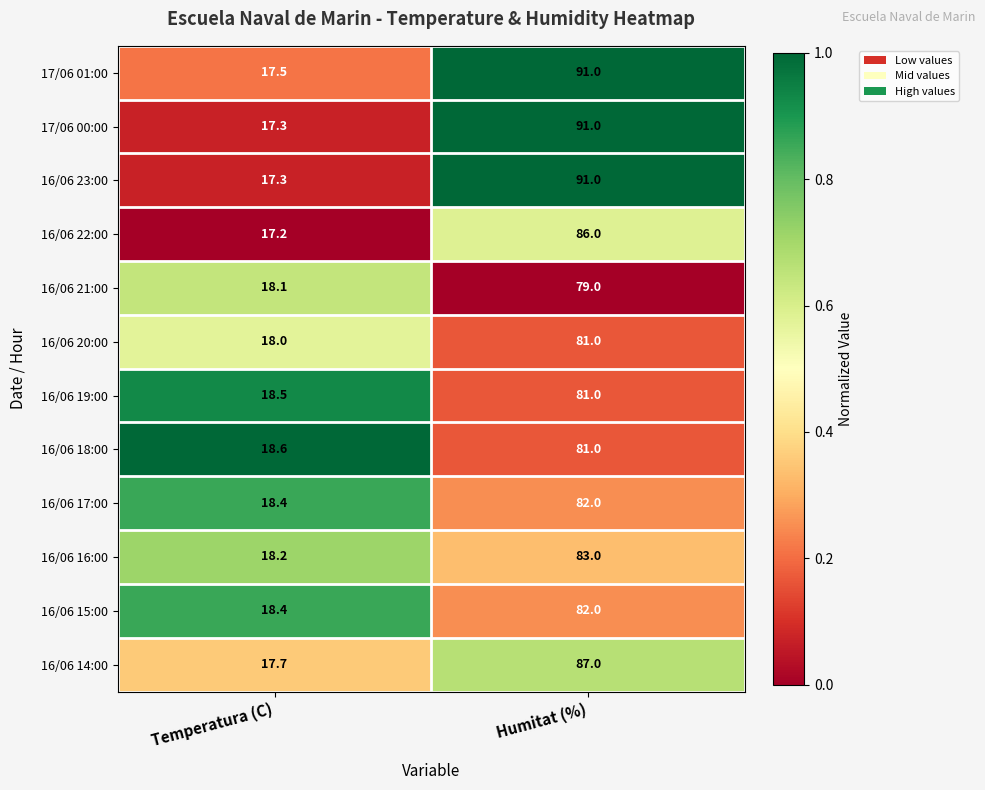

What is the approximate value of 16/06 20:00 at Temperatura (C)?

18.0